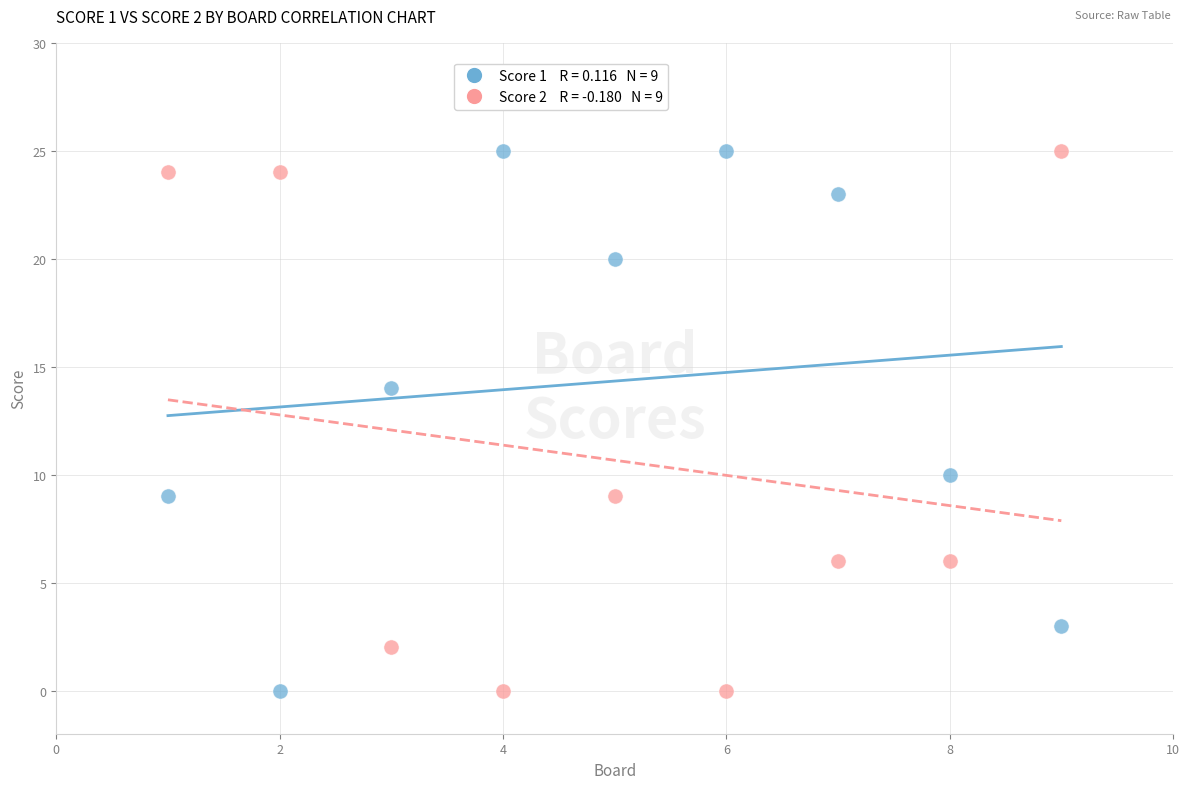

Across all data points, what is the range of Y values (max minus min)?

25